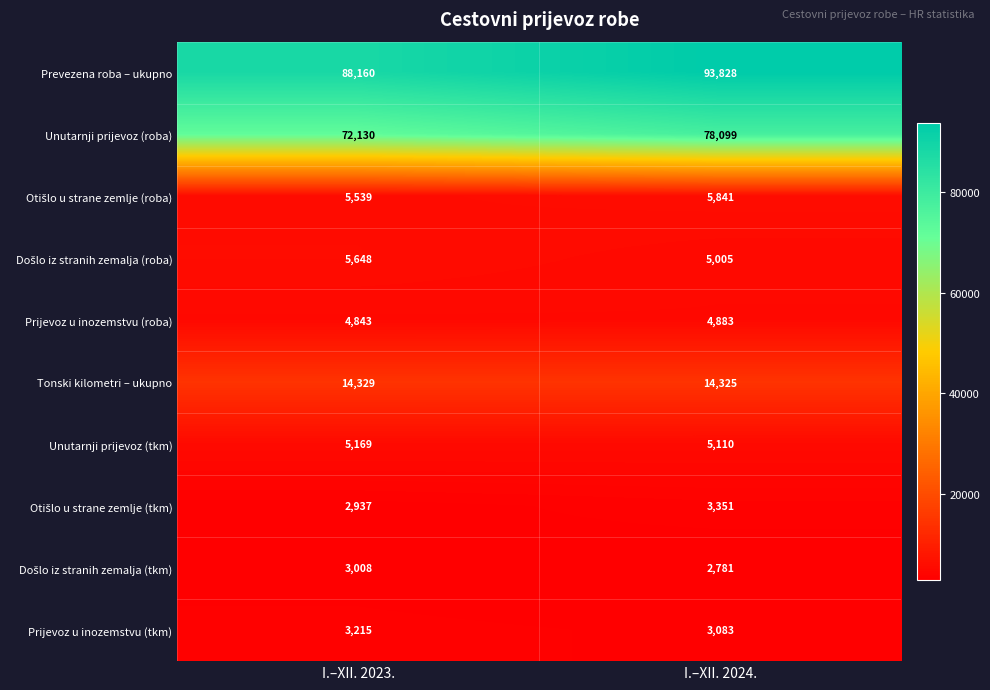

At which label is Unutarnji prijevoz (tkm) closest to 5139?

I.–XII. 2024.